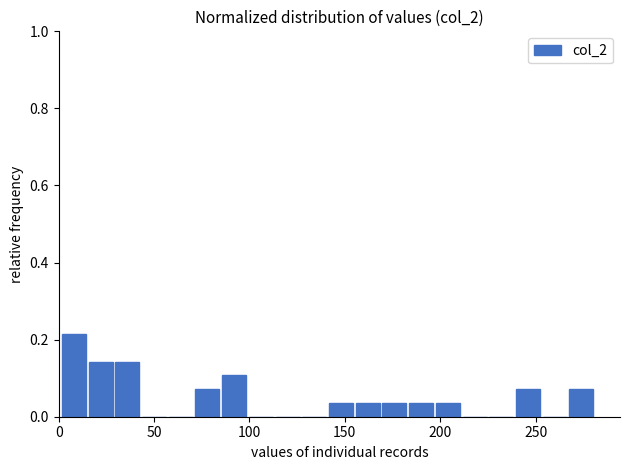

Around what value on the x-axis is the tallest bar? Give the approximate position of its centre, as read against the axis.

10